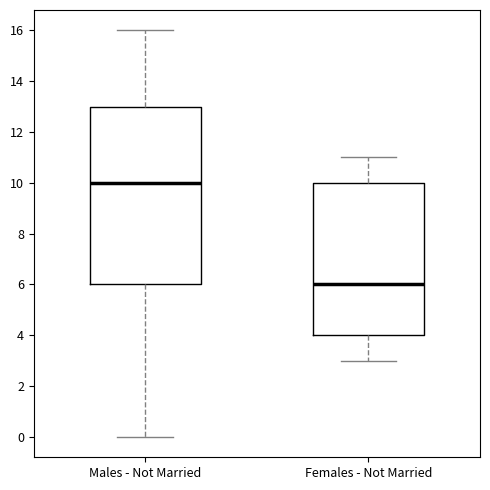

Where does the upper whisker of the box for Males - Not Married end on the y-axis? The values are not printed on the chart, so give them approximately, as read against the axis.

16